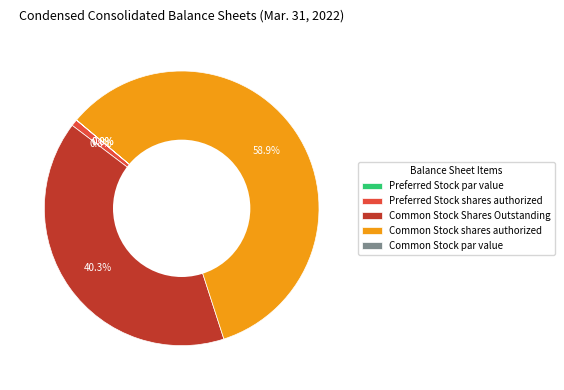

Between Common Stock shares authorized and Common Stock Shares Outstanding, which is larger?

Common Stock shares authorized